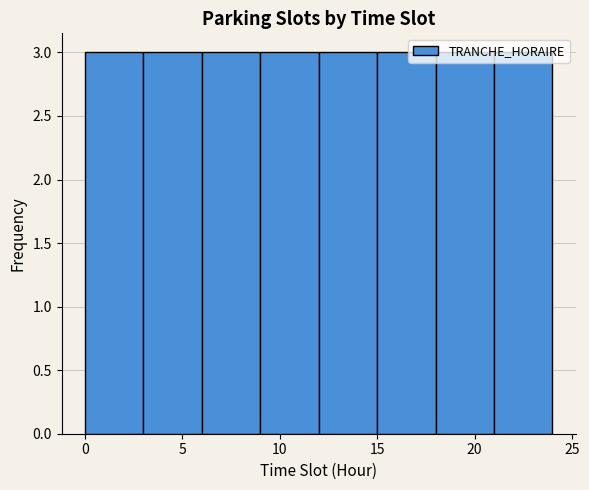

How tall is the bar that spans 0 to 3 on the x-axis? The values are not printed on the chart, so give them approximately, as read against the axis.

3